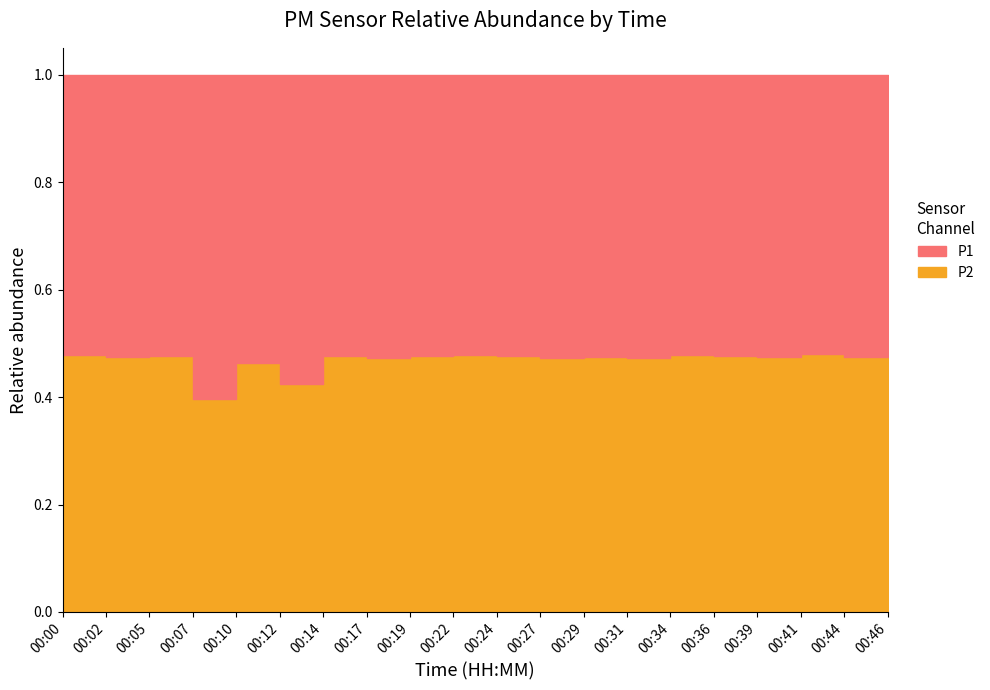

Which has a higher value, 00:36 or 00:24?

00:36